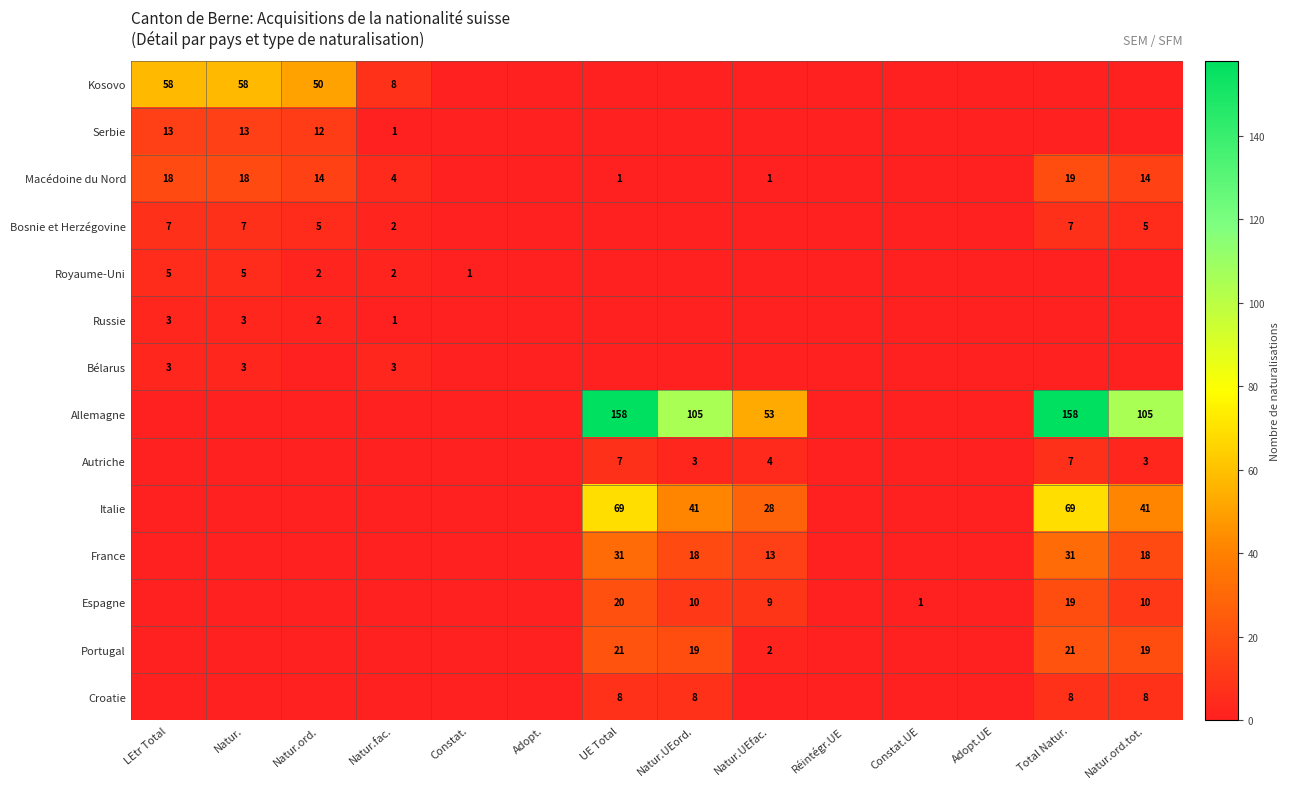

The value of Royaume-Uni at Natur. is 5. True or false?

True